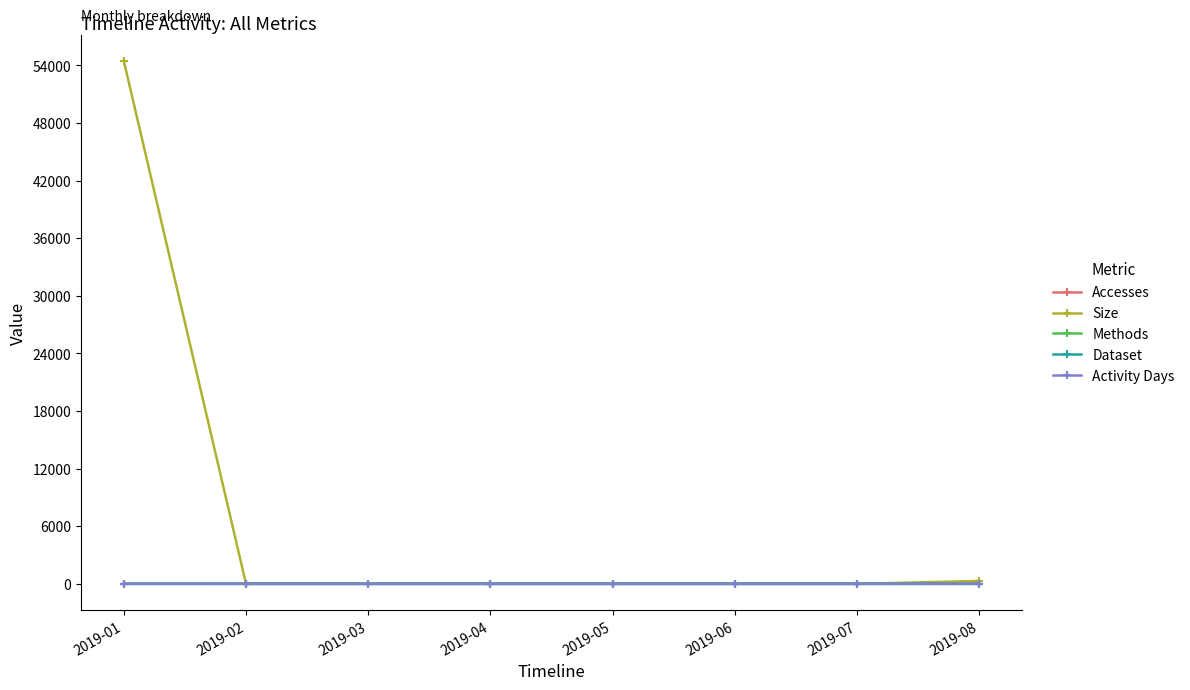

Does the chart have visible grid lines?

No